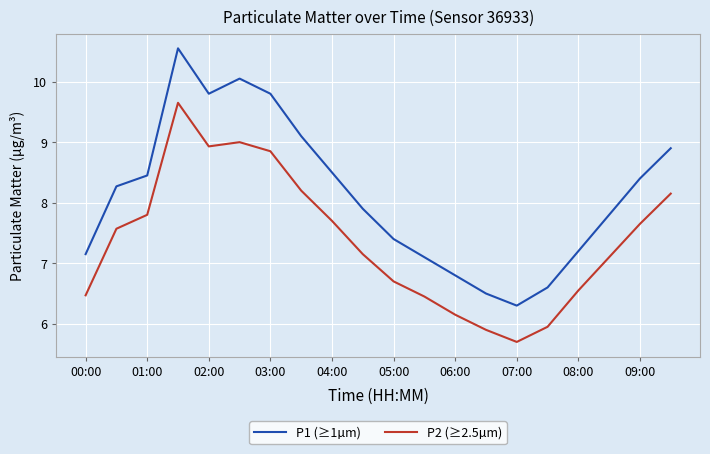

True or false: P1 (≥1µm) and P2 (≥2.5µm) cross at least once.

False